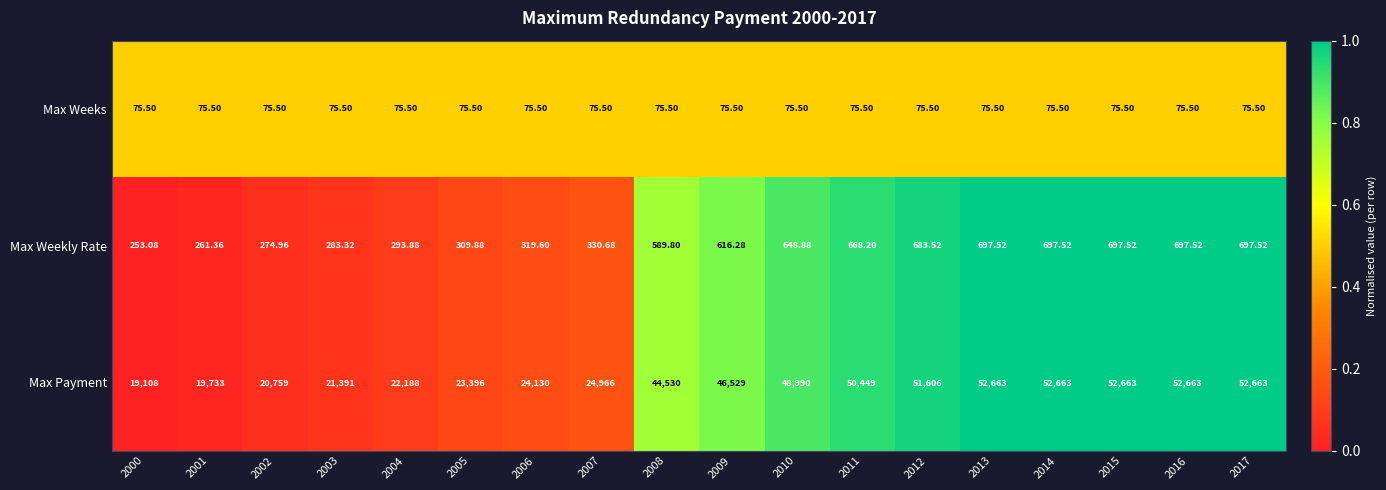

Is the value of Max Payment at 2010 greater than the value of Max Weeks at 2016?

Yes